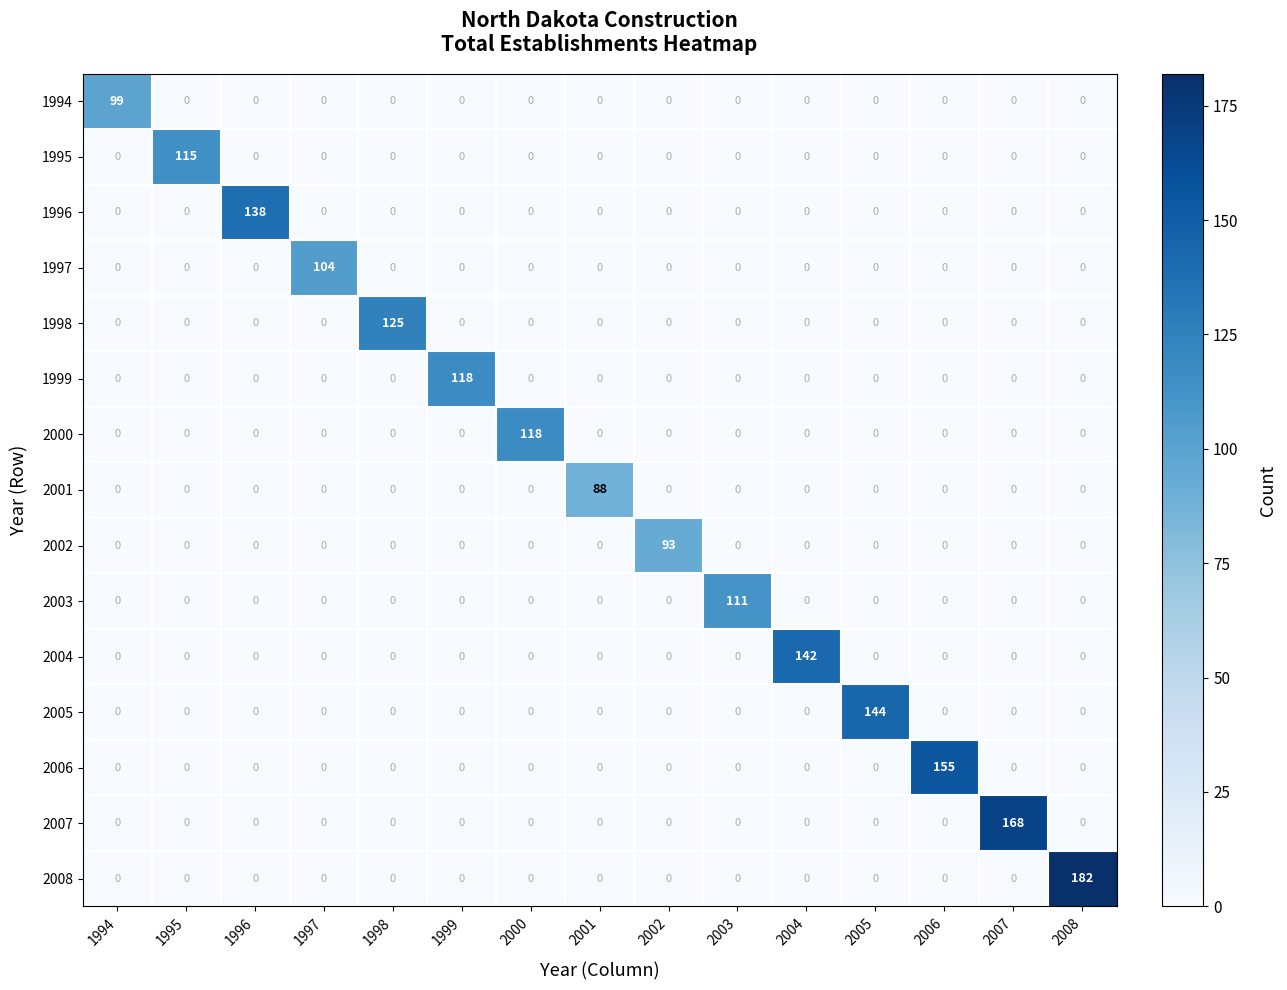

At which category does the chart reach its peak across all series?

2008